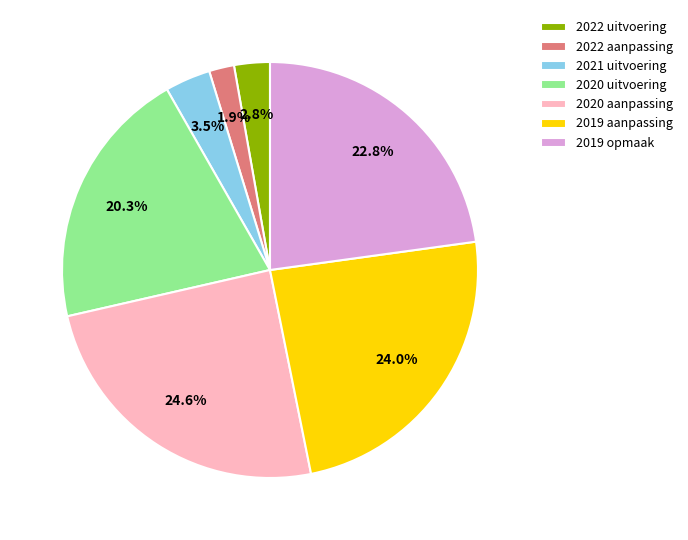

Is 2019 aanpassing the majority of the pie?

No